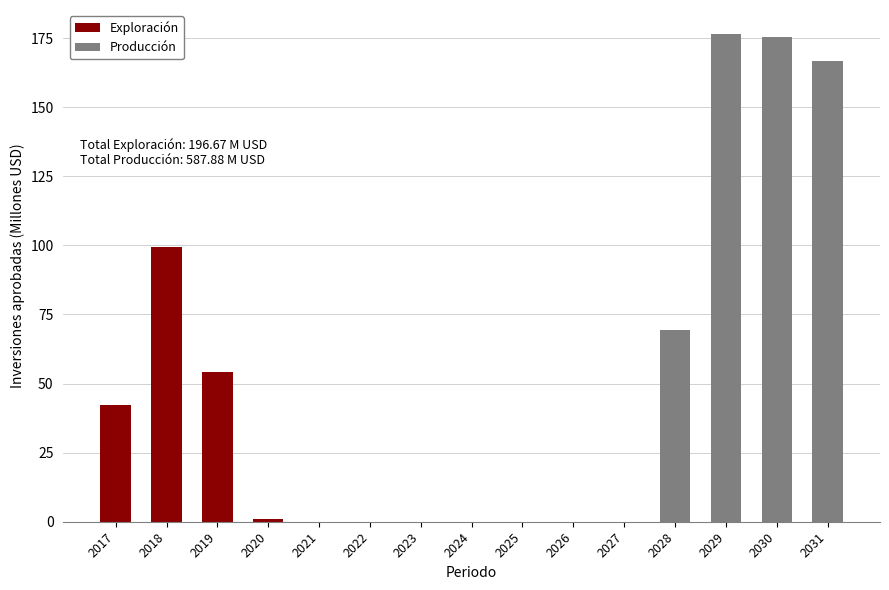

Which category has the highest value in the Exploración series?

2018